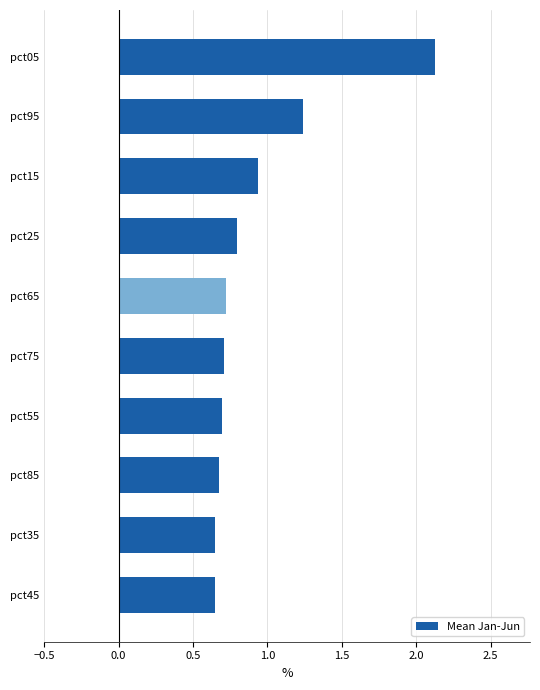

Is it true that the value at pct05 is 2.1?

True